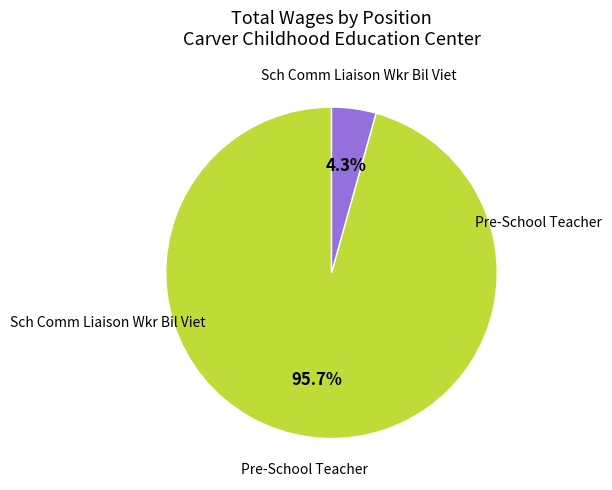

Is there a majority slice in this chart?

Yes